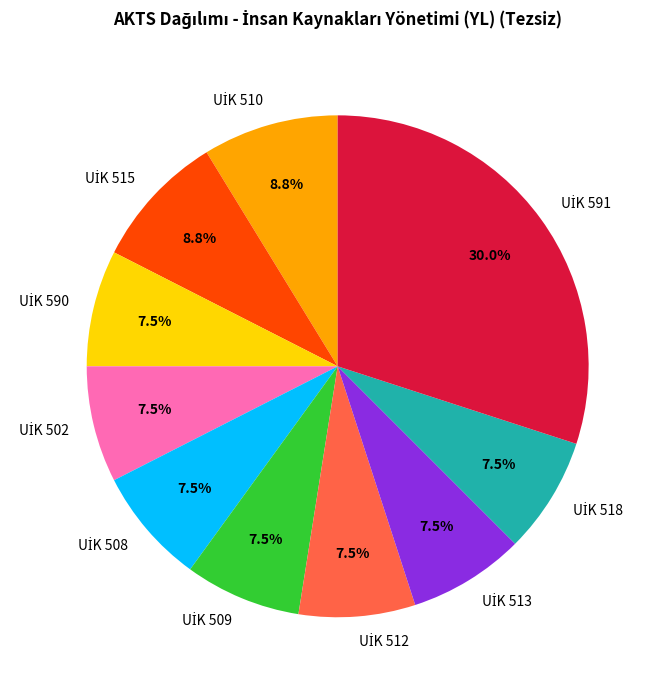

Is there a majority slice in this chart?

No